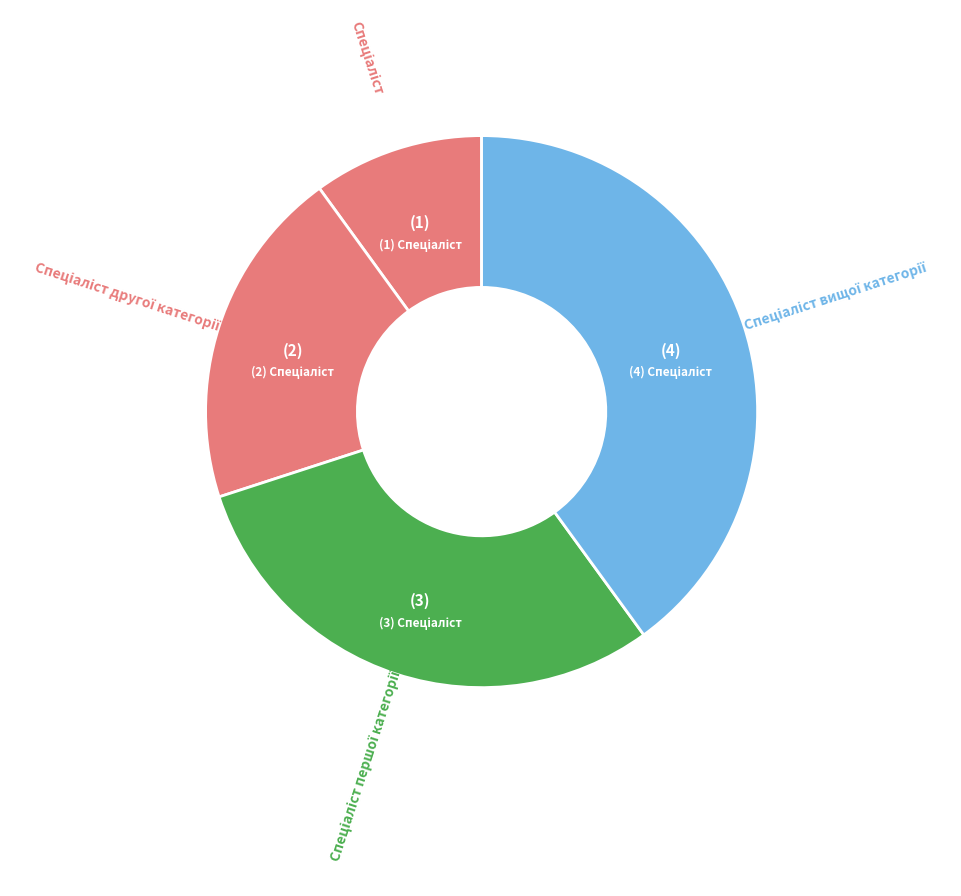

To the nearest percent, what is the average slice percentage?

25%